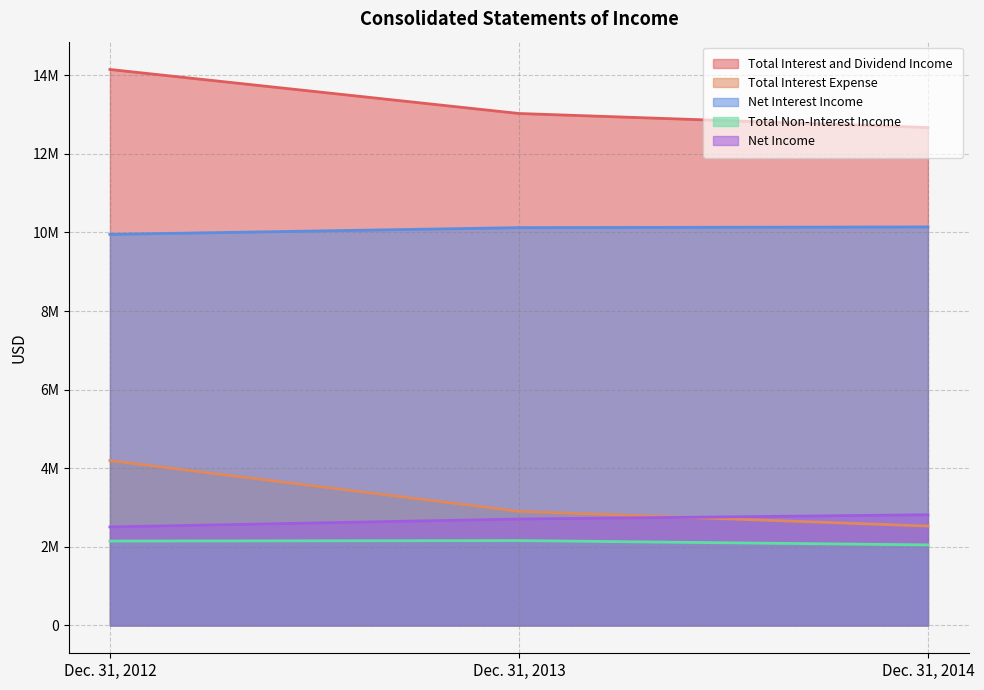

List the series in order of their peak value, lowest first.

Total Non-Interest Income, Net Income, Total Interest Expense, Net Interest Income, Total Interest and Dividend Income